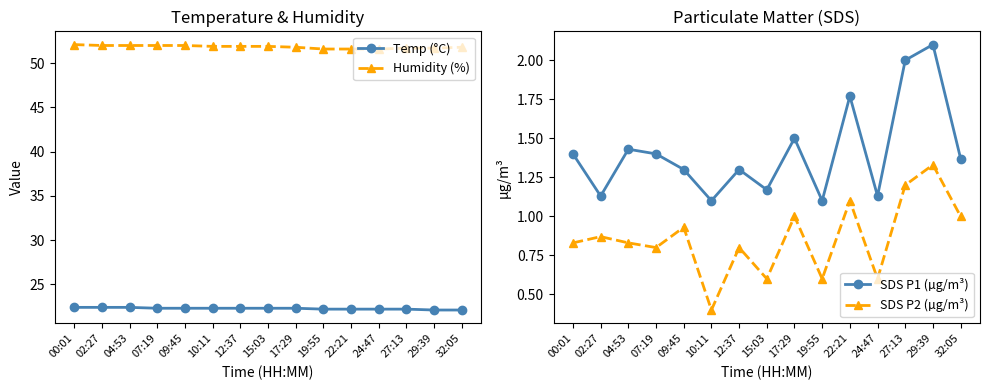

What is the approximate value of Temp (°C) at 32:05?

22.1